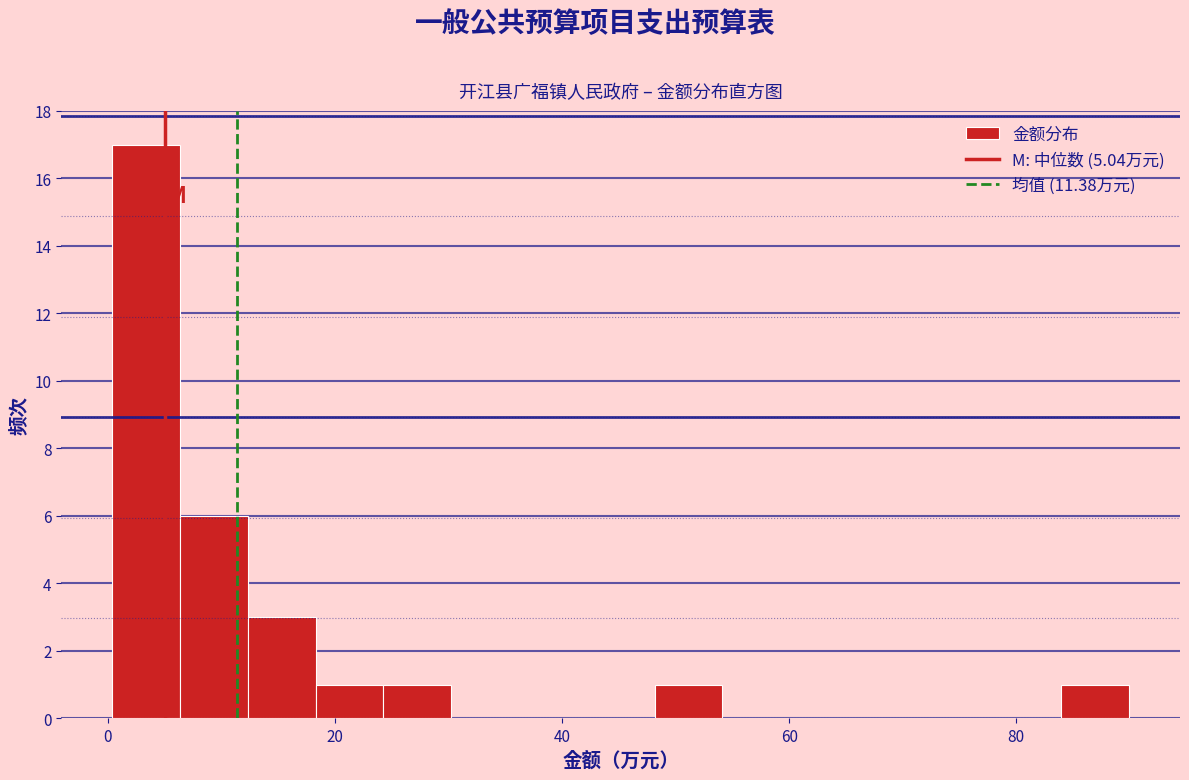

Around what value on the x-axis is the tallest bar? Give the approximate position of its centre, as read against the axis.

4